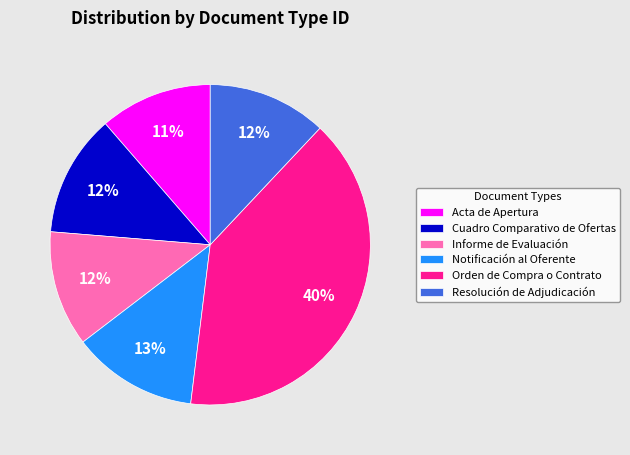

Do Cuadro Comparativo de Ofertas and Orden de Compra o Contrato together represent more than half of the pie?

Yes